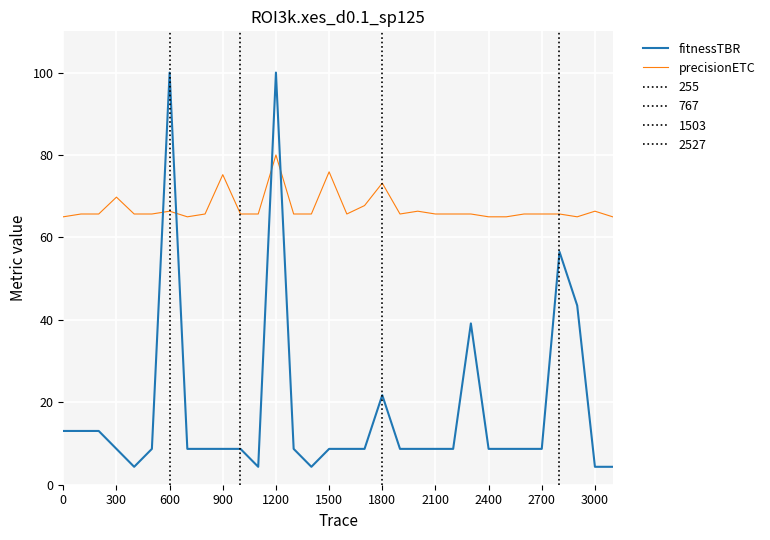

True or false: precisionETC and fitnessTBR intersect in this chart.

True